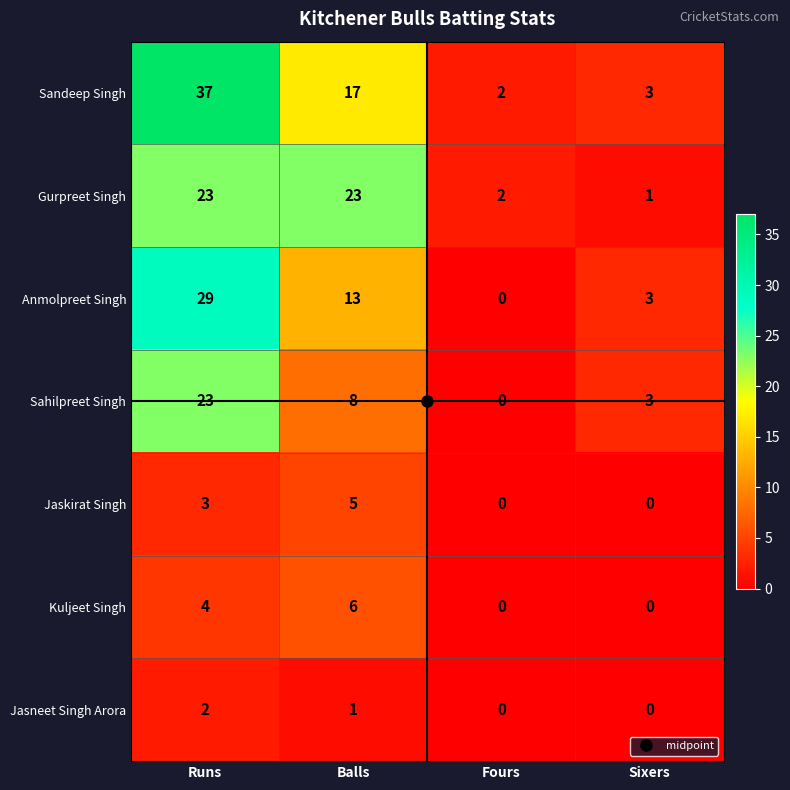

At which category is the sum across all series the highest?

Runs